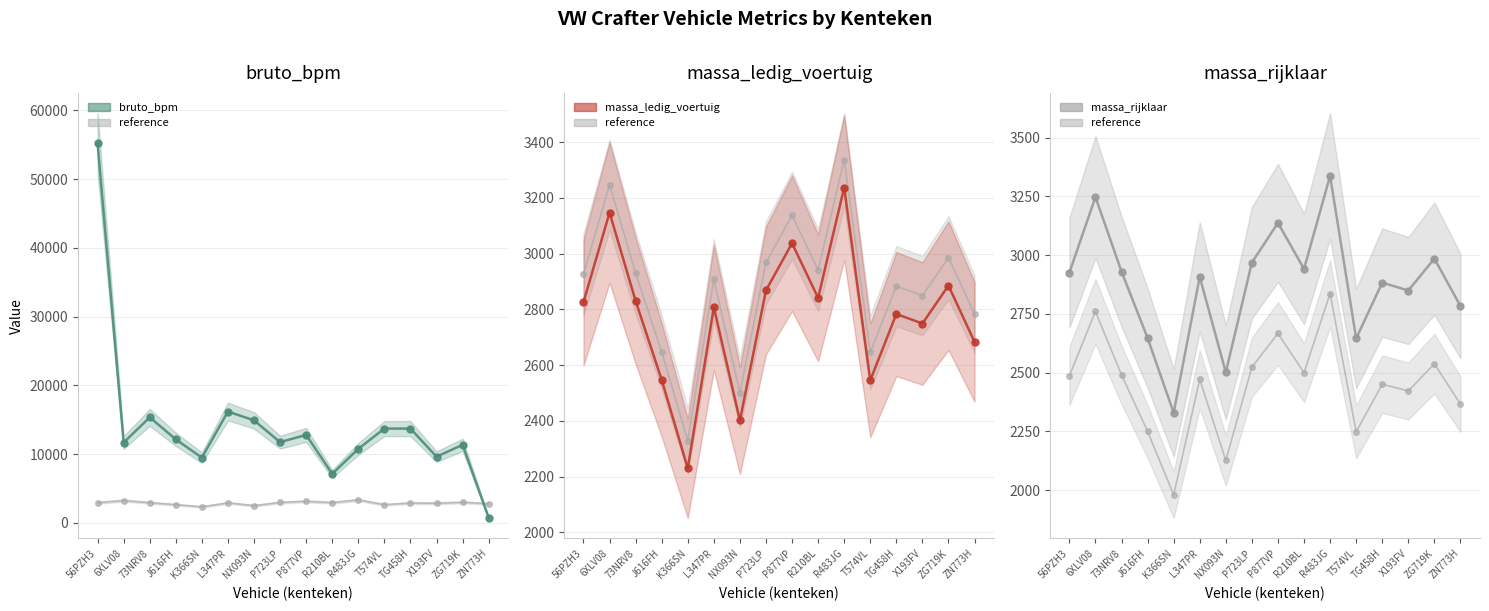

At which label is massa_rijklaar closest to 2833?

X193FV